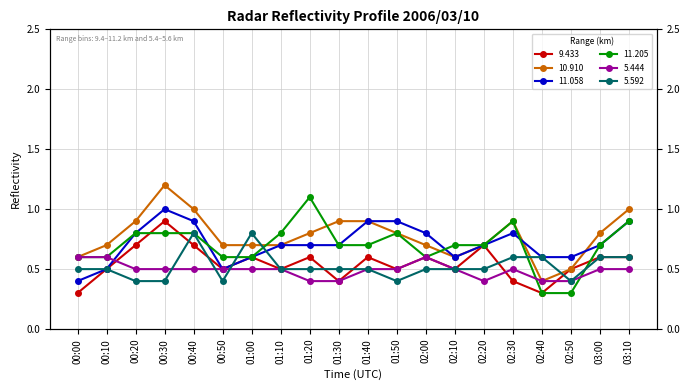

Count the 11.058 values in the range 0 to 1.

20